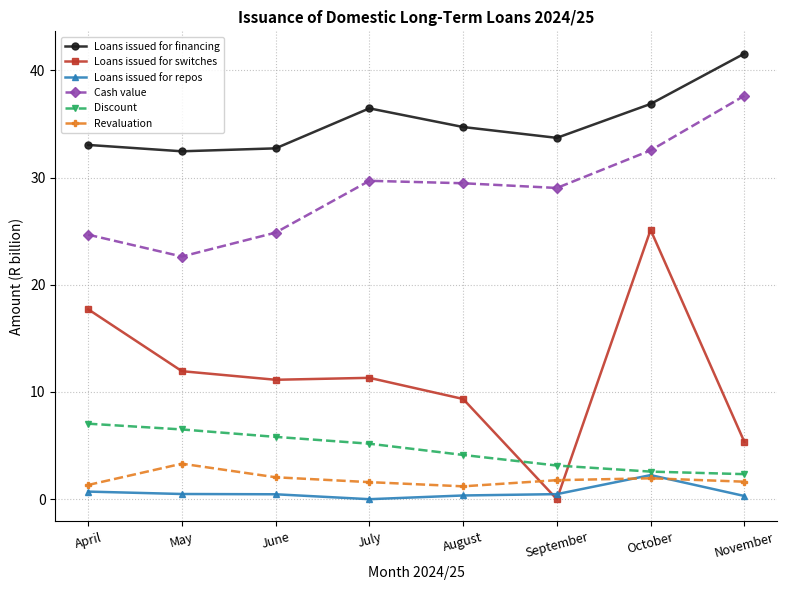

Where do Loans issued for switches and Discount first cross each other?

August and September